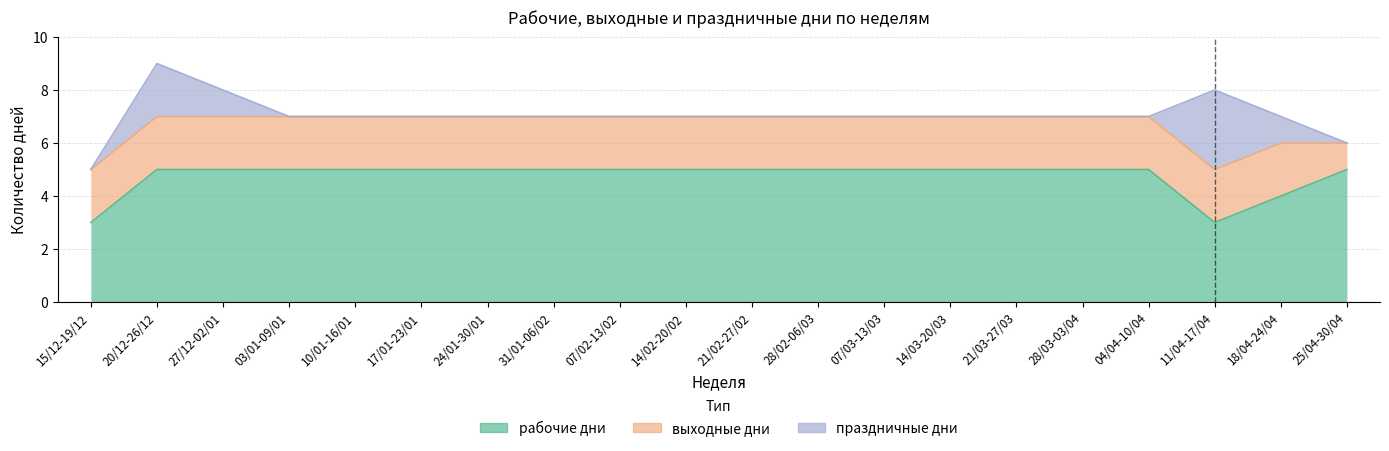

Rank the categories by рабочие дни value from lowest to highest.

15/12-19/12, 11/04-17/04, 18/04-24/04, 20/12-26/12, 27/12-02/01, 03/01-09/01, 10/01-16/01, 17/01-23/01, 24/01-30/01, 31/01-06/02, 07/02-13/02, 14/02-20/02, 21/02-27/02, 28/02-06/03, 07/03-13/03, 14/03-20/03, 21/03-27/03, 28/03-03/04, 04/04-10/04, 25/04-30/04